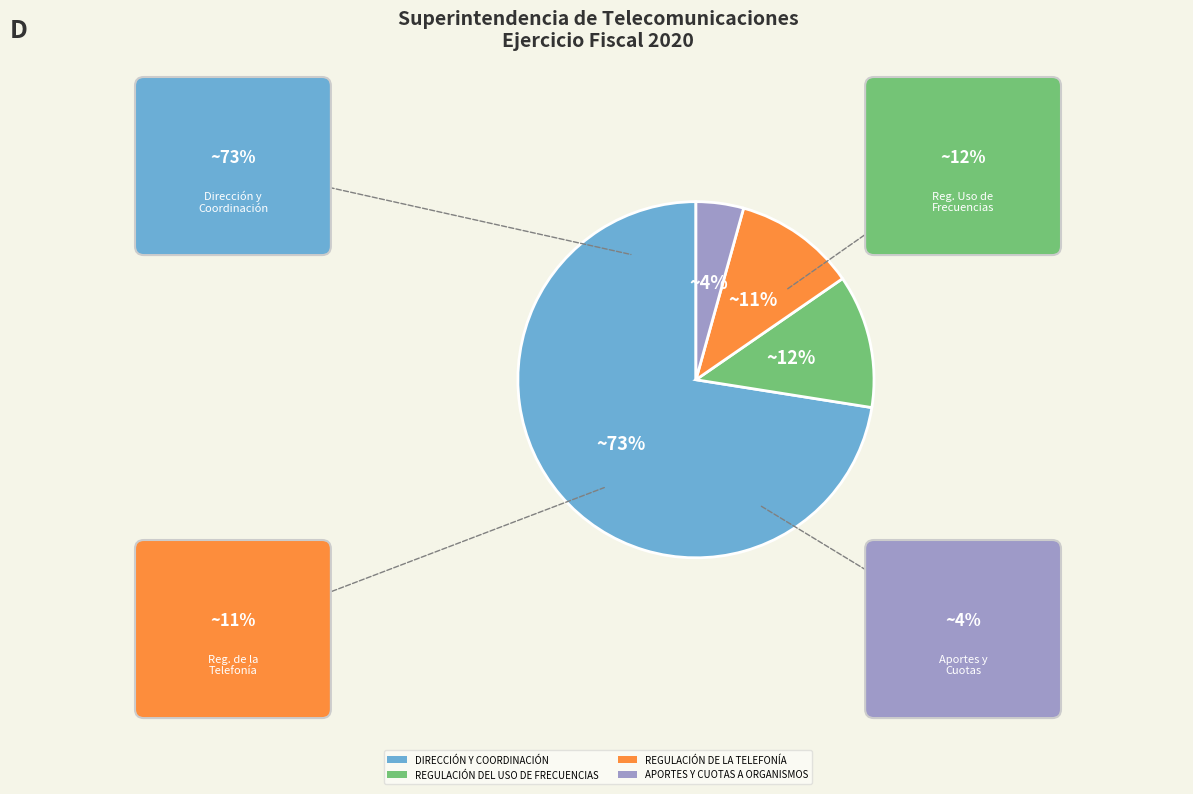

Is the sum of REGULACIÓN DE LA TELEFONÍA and APORTES Y CUOTAS A ORGANISMOS greater than half?

No